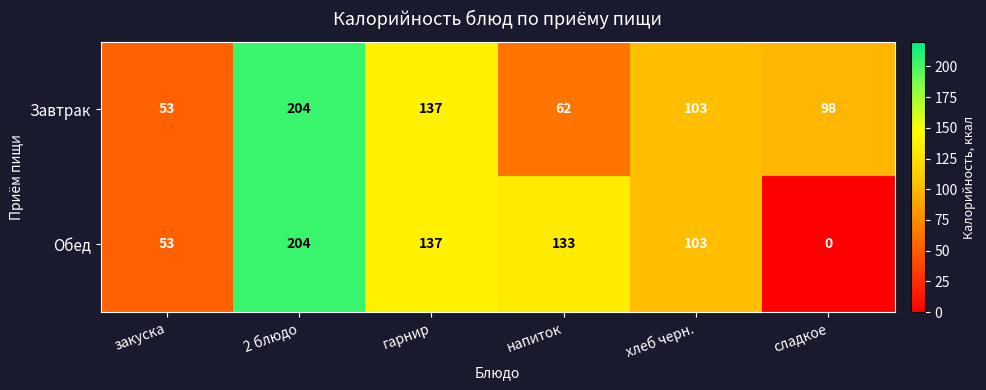

True or false: Обед has a value of -137 at сладкое.

False